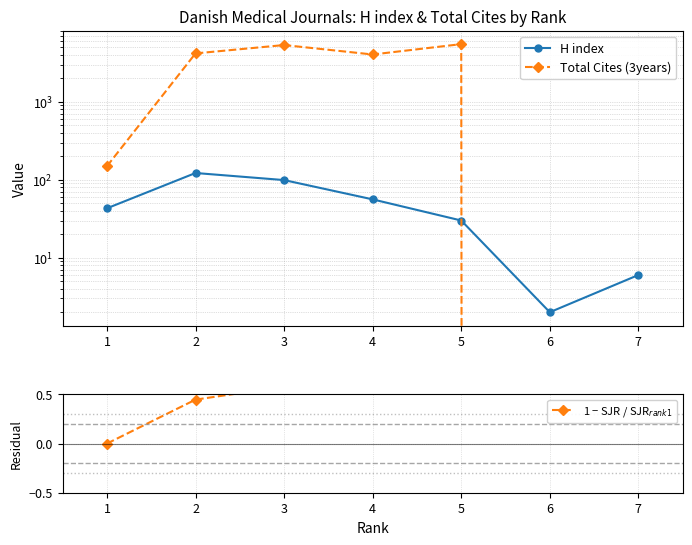

Reading right to left, what are all the values shown in this chart?

H index: 6.0	2.0	30.0	56.0	99.0	122.0	43.0
Total Cites (3years): 0.0	0.0	5485.0	4038.0	5338.0	4170.0	149.0
1 − SJR / SJR$_{rank1}$: 0.9	0.9	0.9	0.7	0.6	0.4	0.0